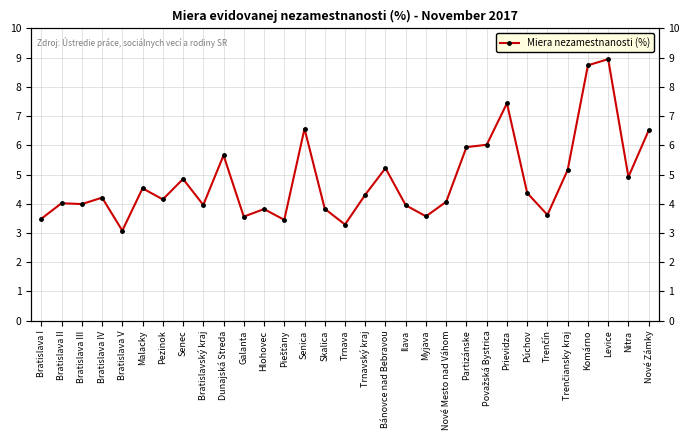

How many interior local valleys (lower than both neighbors) does the data have?

10